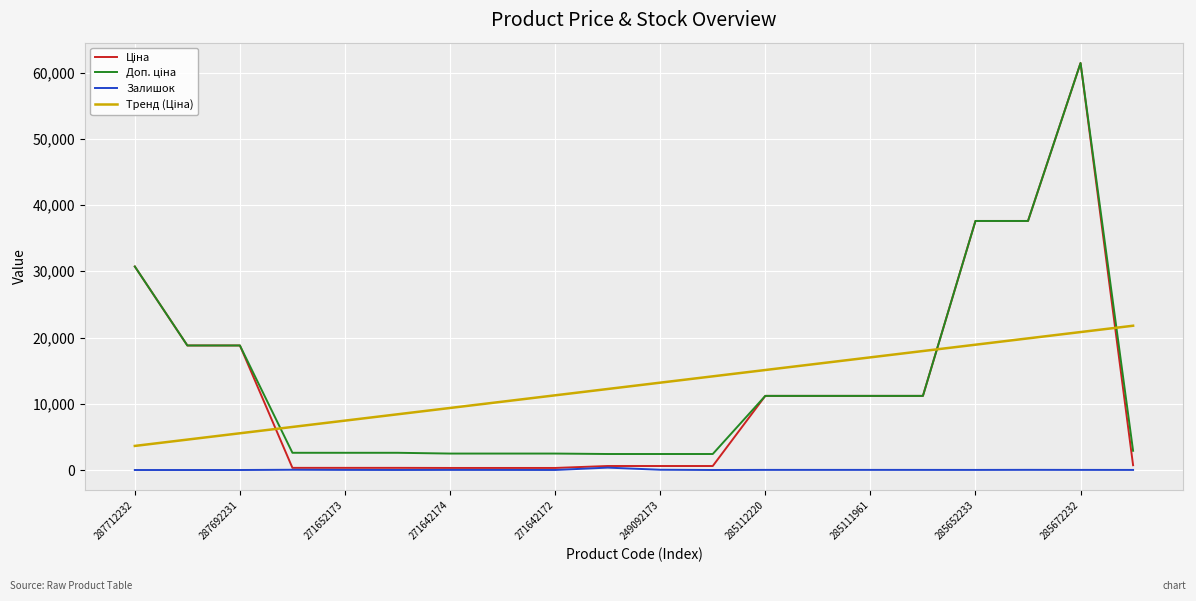

What is the maximum value shown in the chart?

61434.3